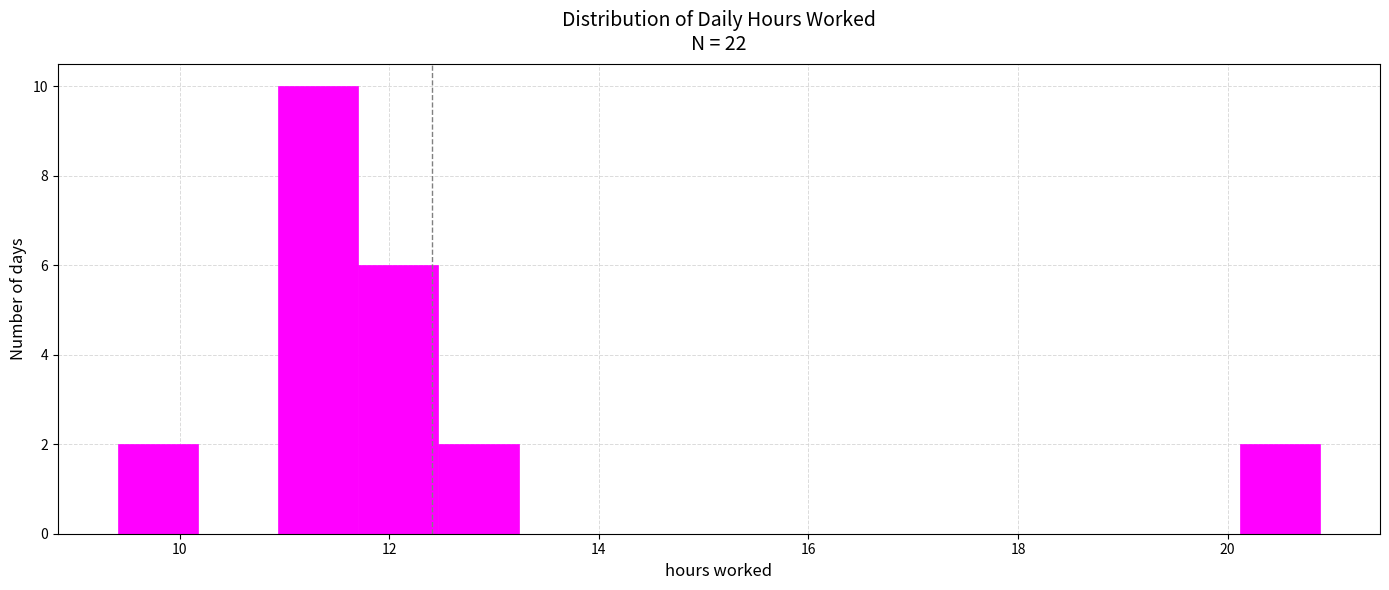

Around what value on the x-axis is the tallest bar? Give the approximate position of its centre, as read against the axis.

11.4